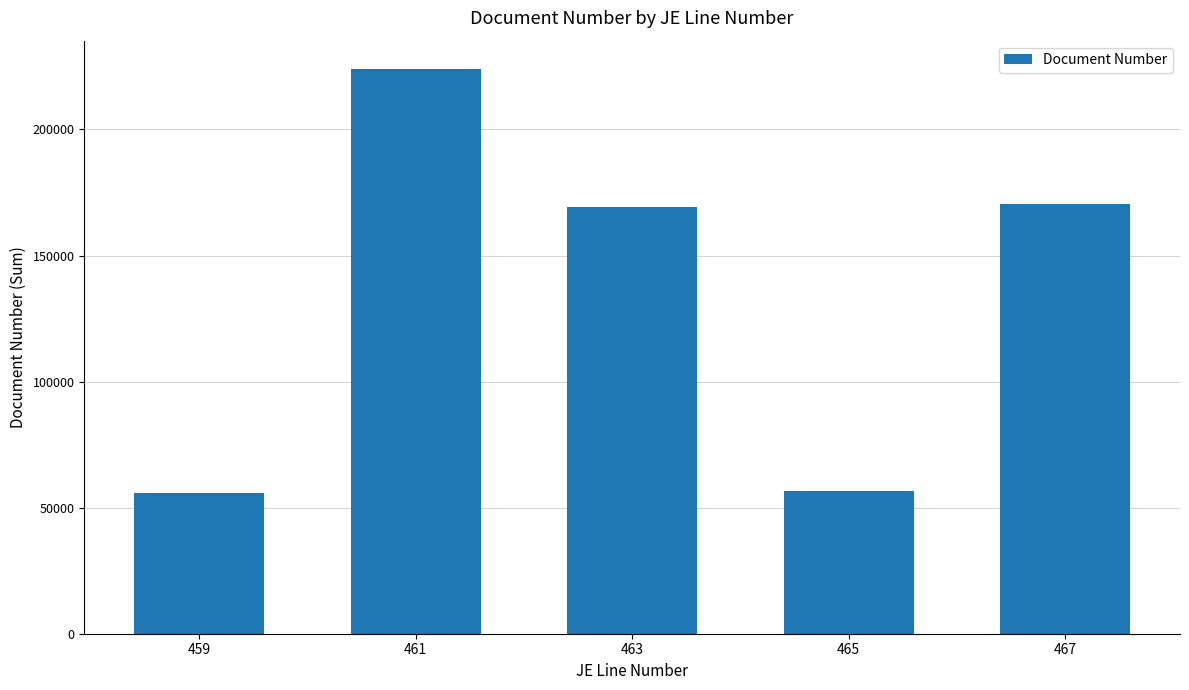

What is the value of the 4th bar from the left?

56565